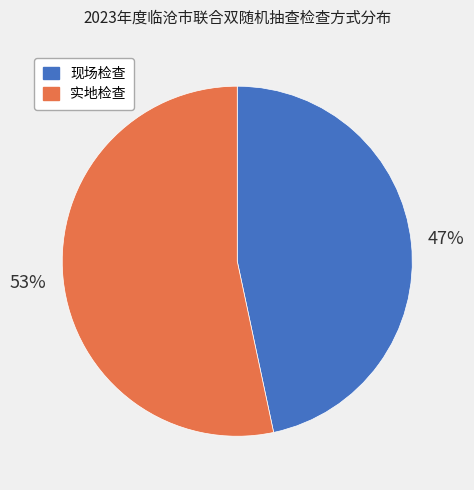

Approximately how many times larger is the value at 现场检查 compared to 实地检查?

0.9